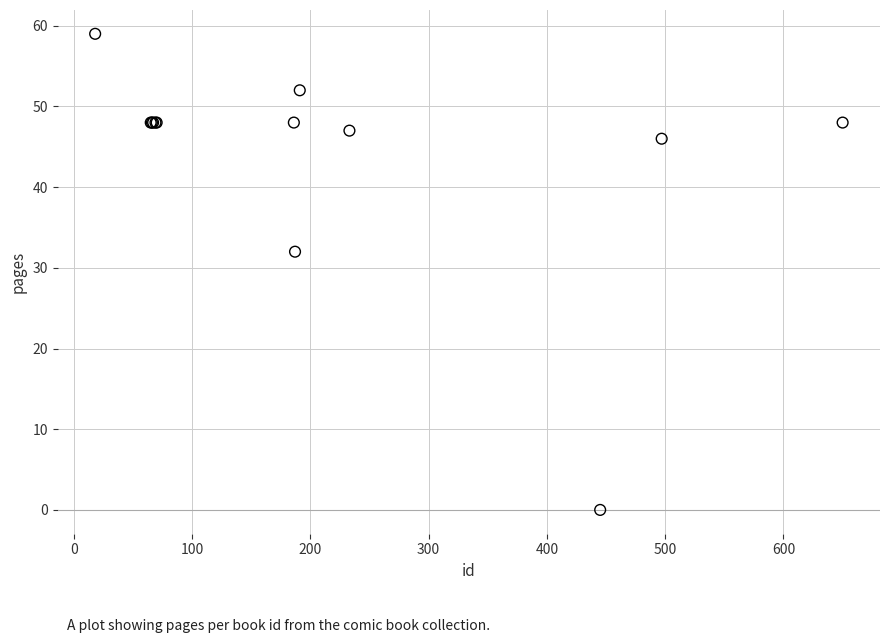

What Y value in the scatter plot is closest to 29?

32